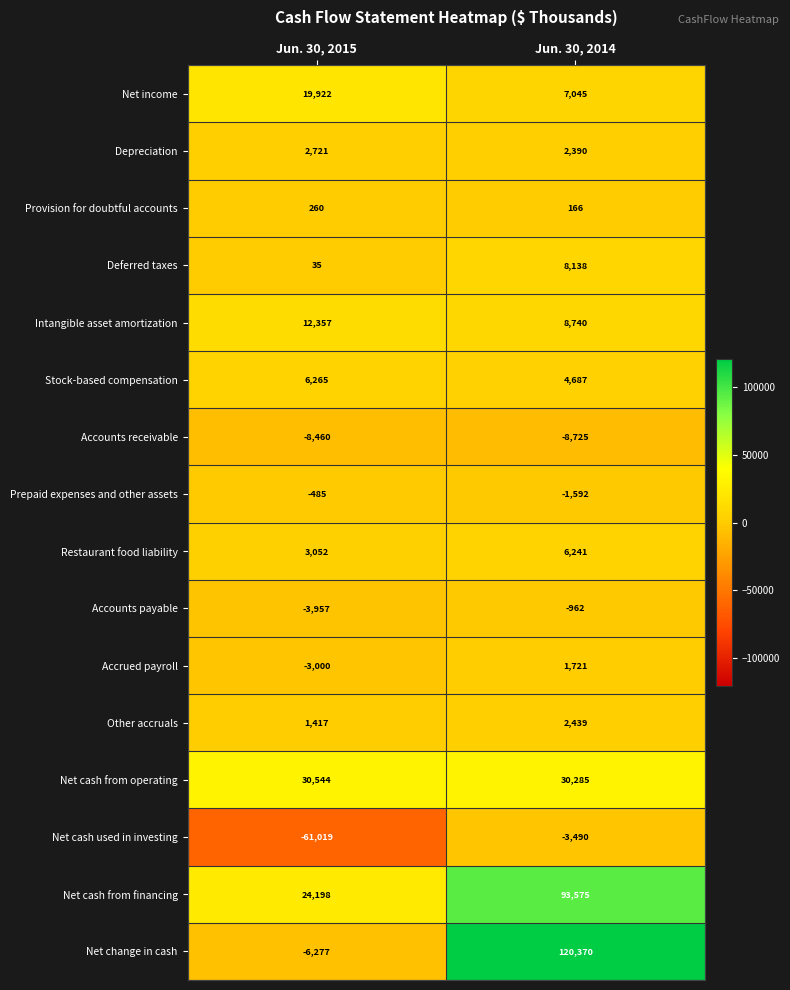

How many series are shown in this chart?

16